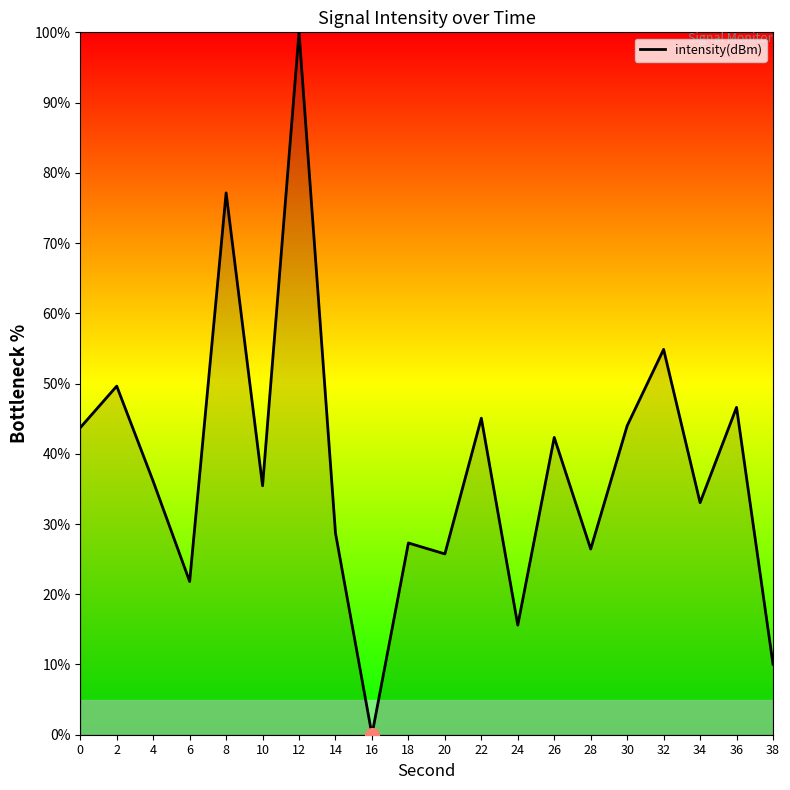

What is the difference between the values at 30 and 32?

10.9